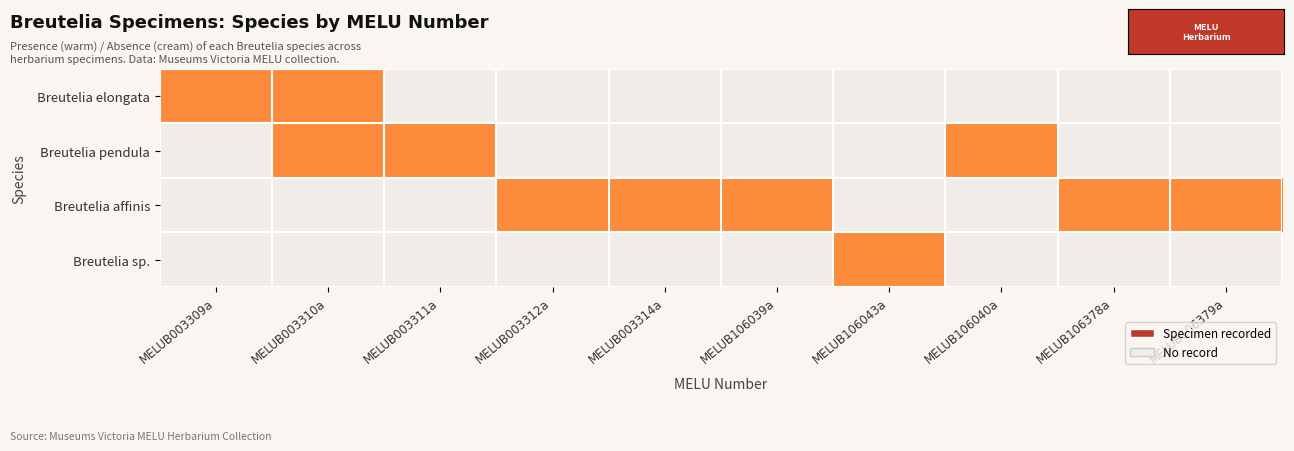

Between MELUB003310a and MELUB106039a, which series saw the biggest shift?

elongata